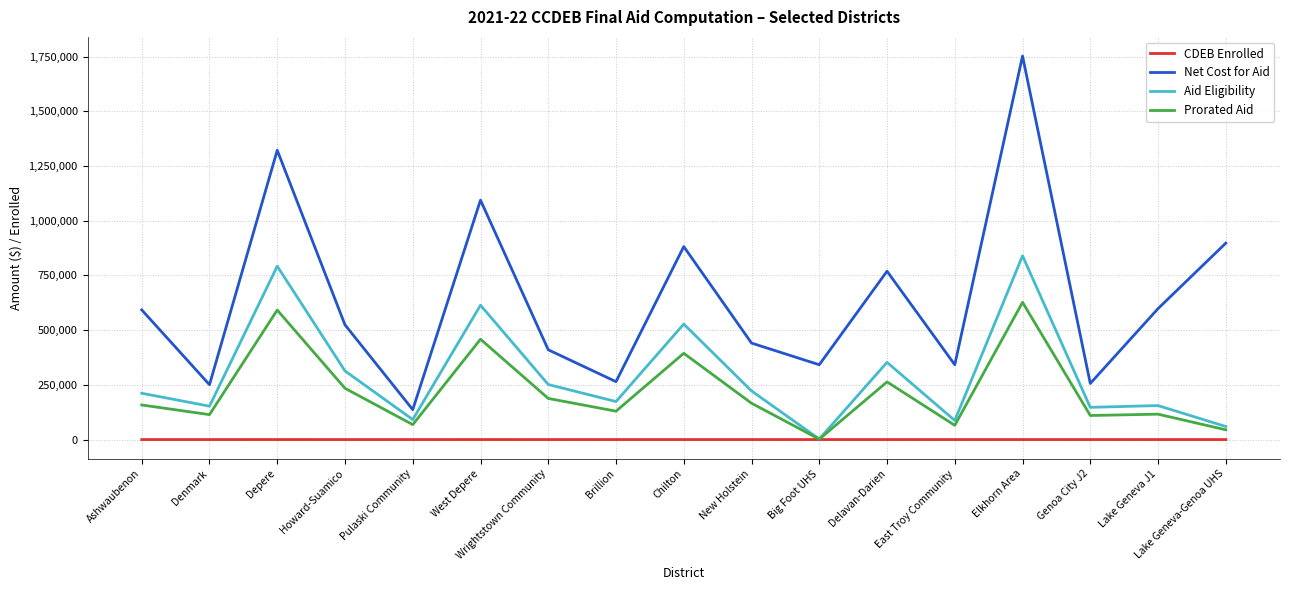

What is the difference between the Net Cost for Aid values at Pulaski Community and Lake Geneva J1?

461601